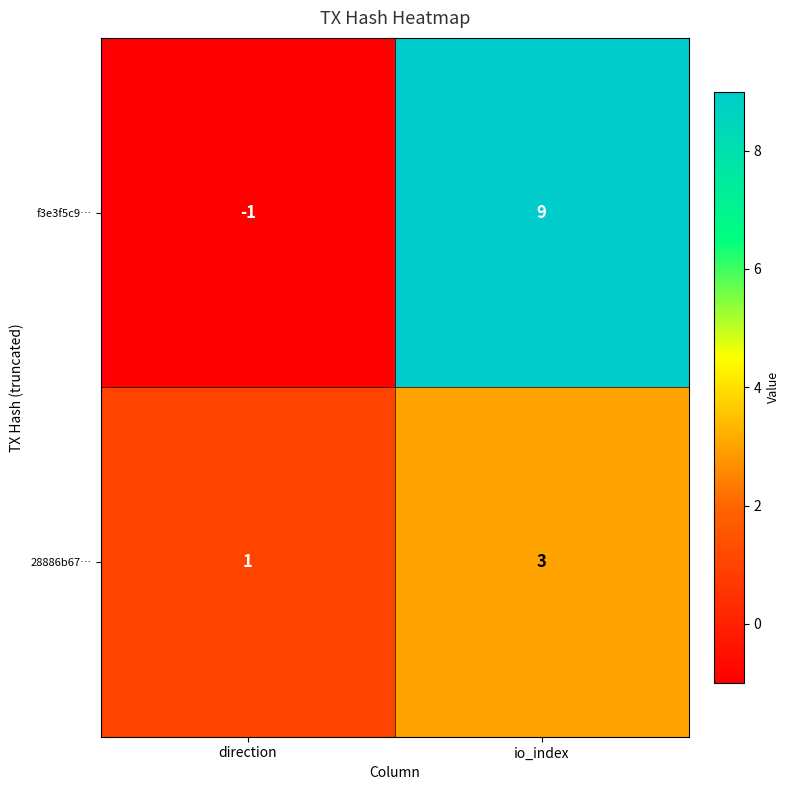

At which label does 28886b67… reach its minimum?

direction